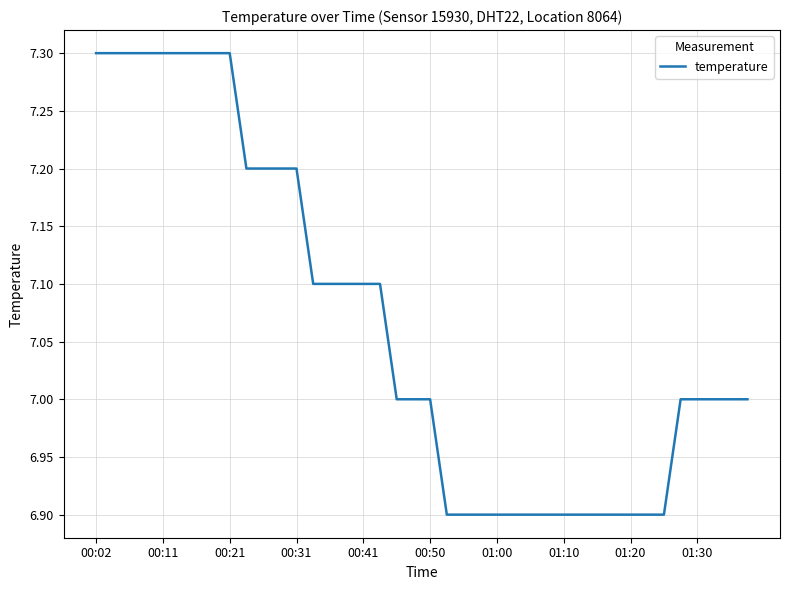

What is the difference between the maximum and minimum values?

0.4